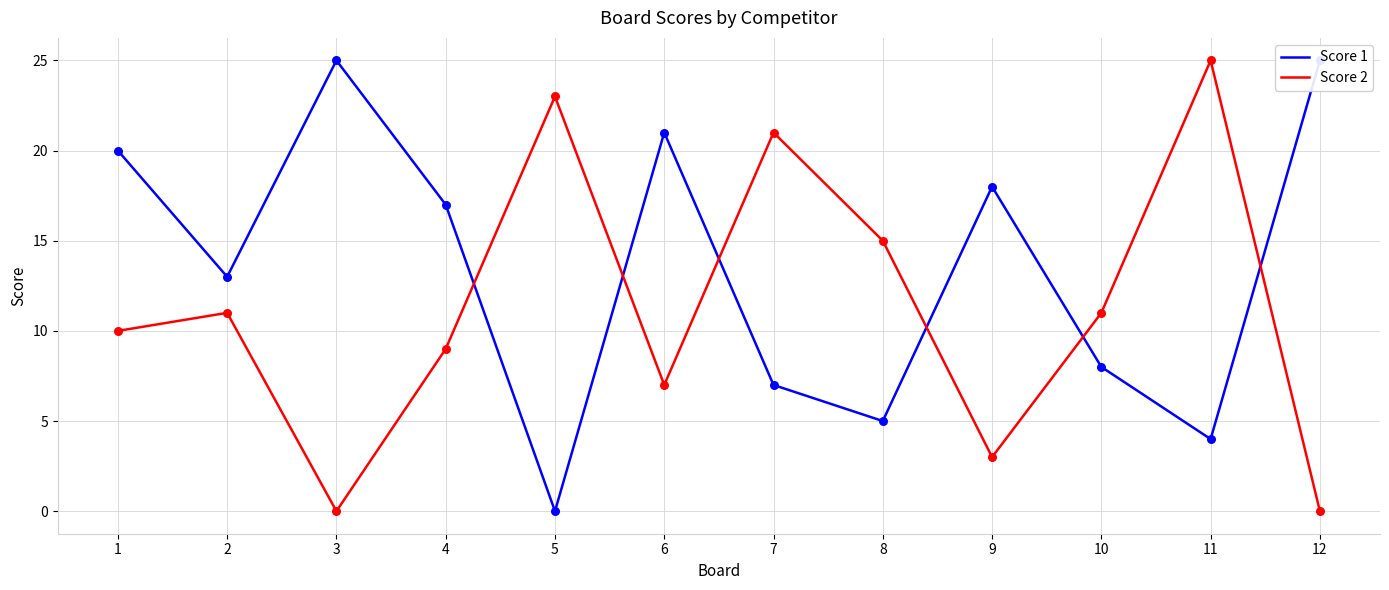

Which series has the widest spread of Y values?

Score 1